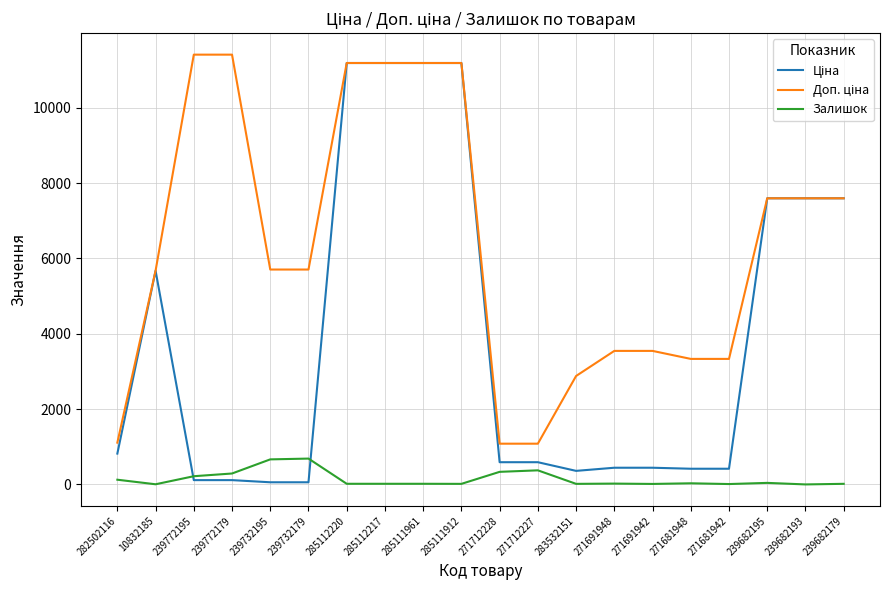

At how many categories does at least one series exceed 8379?

6